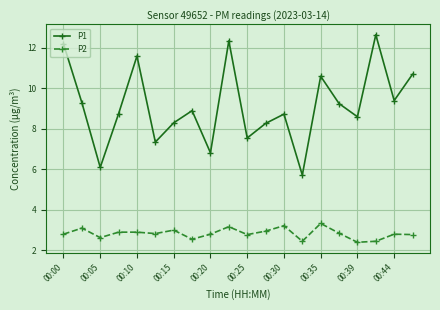

What is the greatest value displayed?

12.7